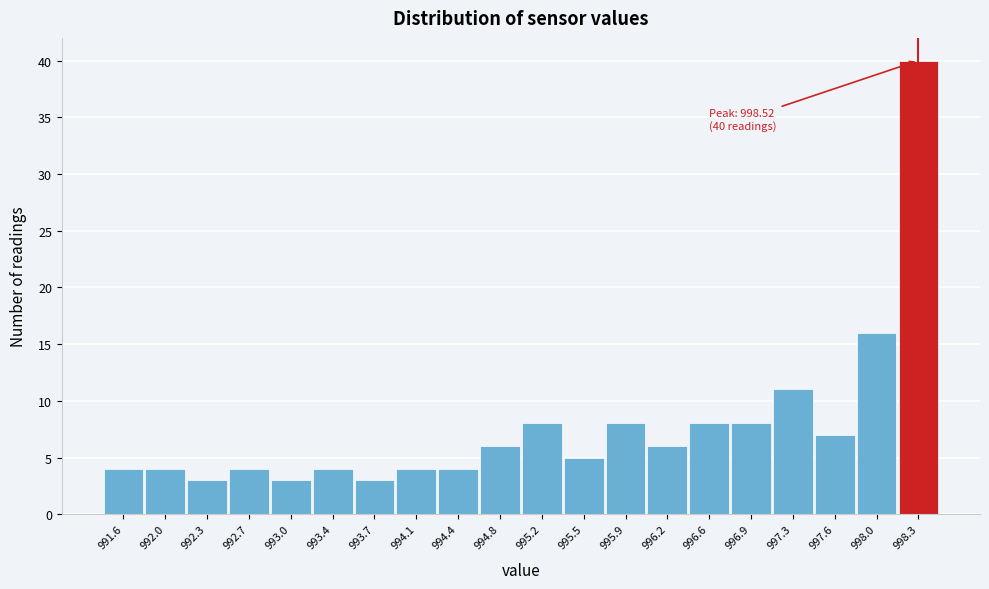

Reading right to left, transcribe all the data shown in this chart.

40	16	7	11	8	8	6	8	5	8	6	4	4	3	4	3	4	3	4	4